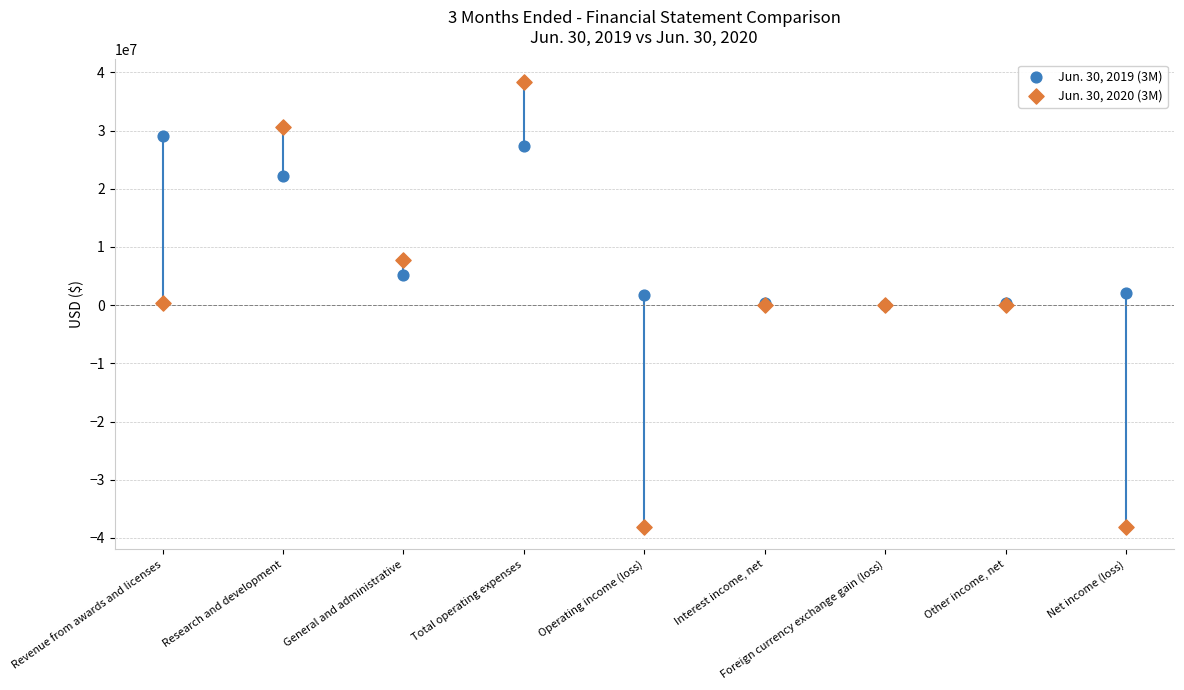

Which series has the largest Y range (max minus min)?

Jun. 30, 2020 (3M)